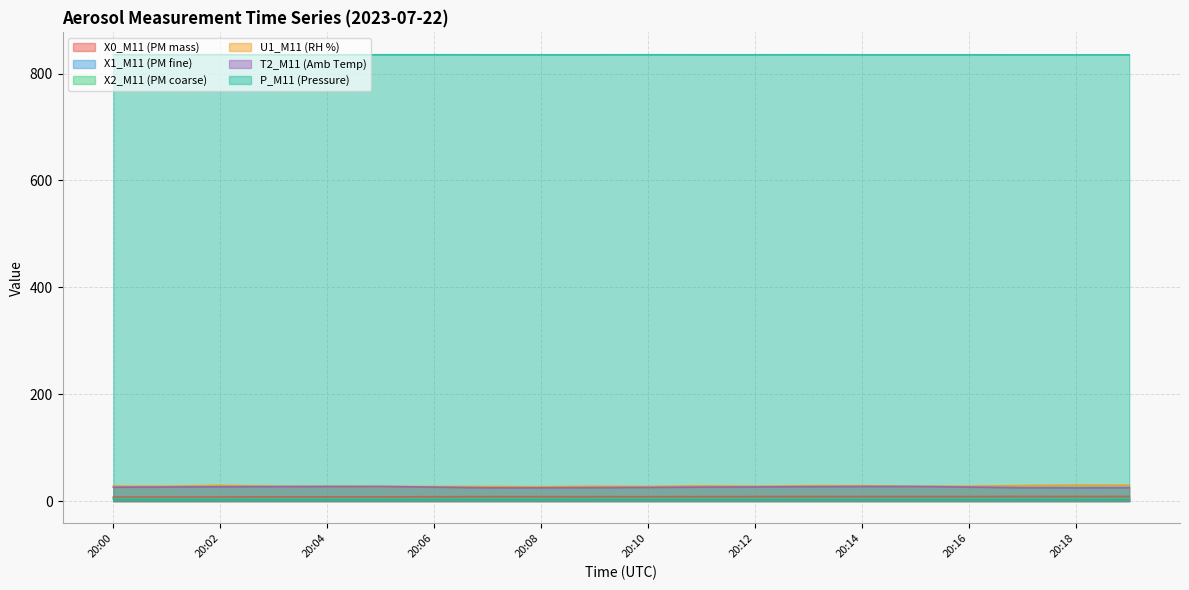

At how many categories does at least one series exceed 27?

20